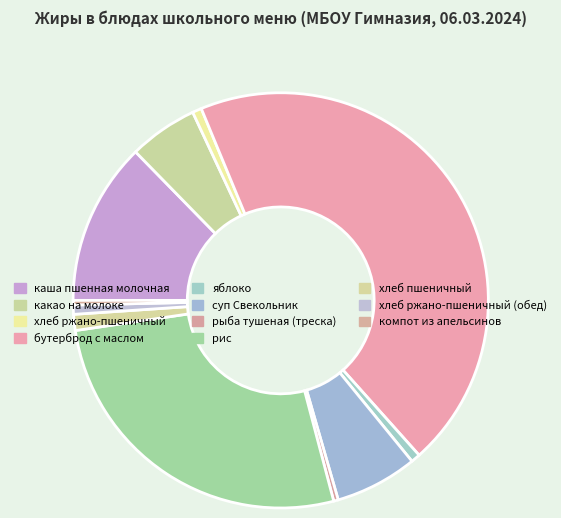

Count the number of slices in the pie.

11